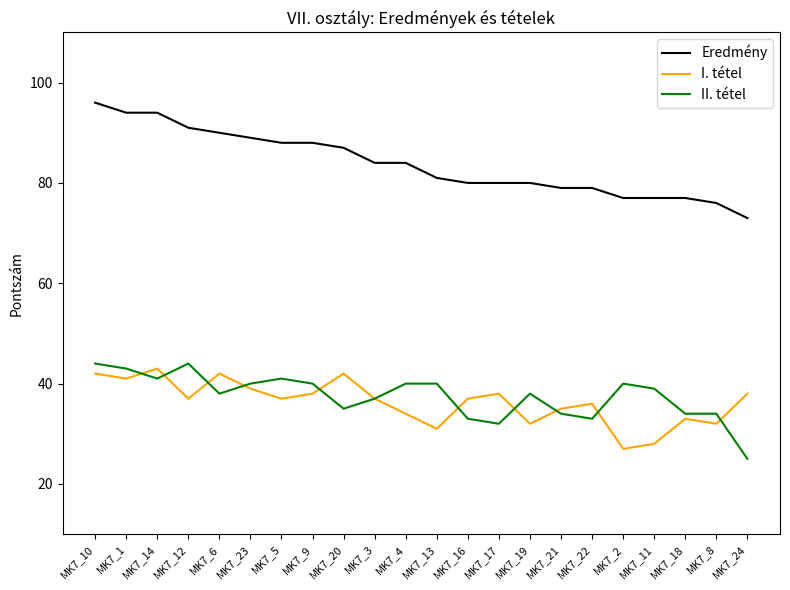

The I. tétel series shows 68 at MK7_20. True or false?

False